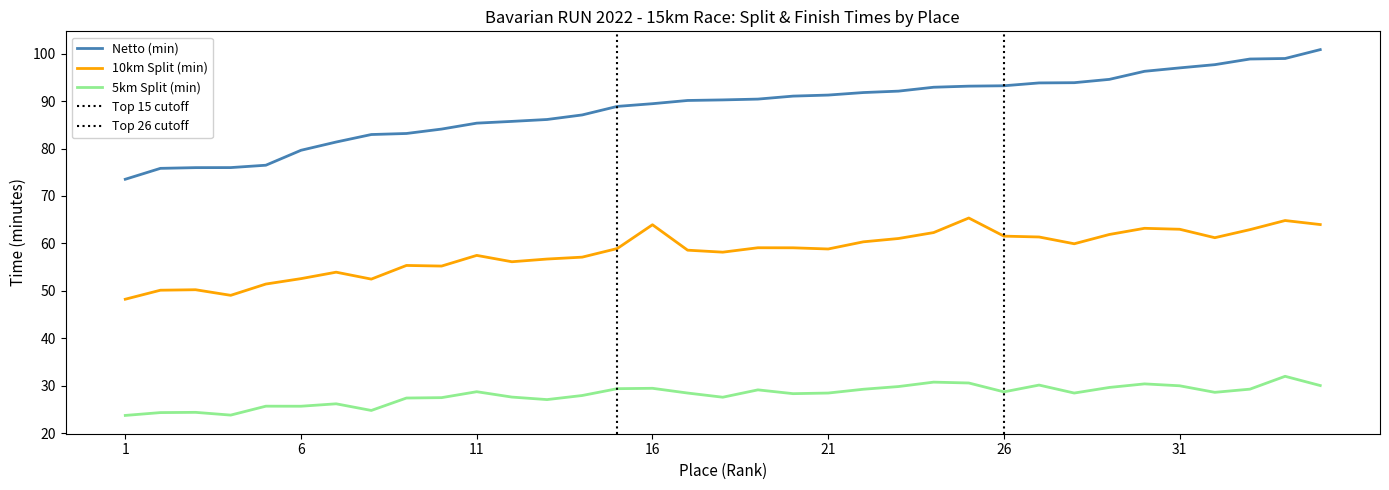

How many data points does each series have?

35